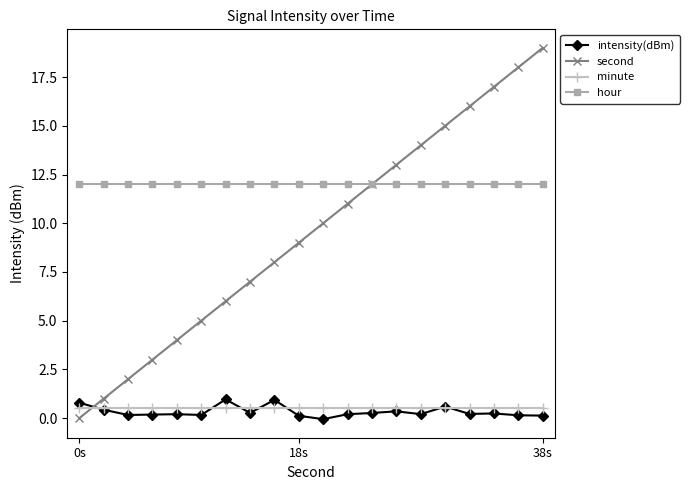

Is this an area chart (filled region under the line)?

No